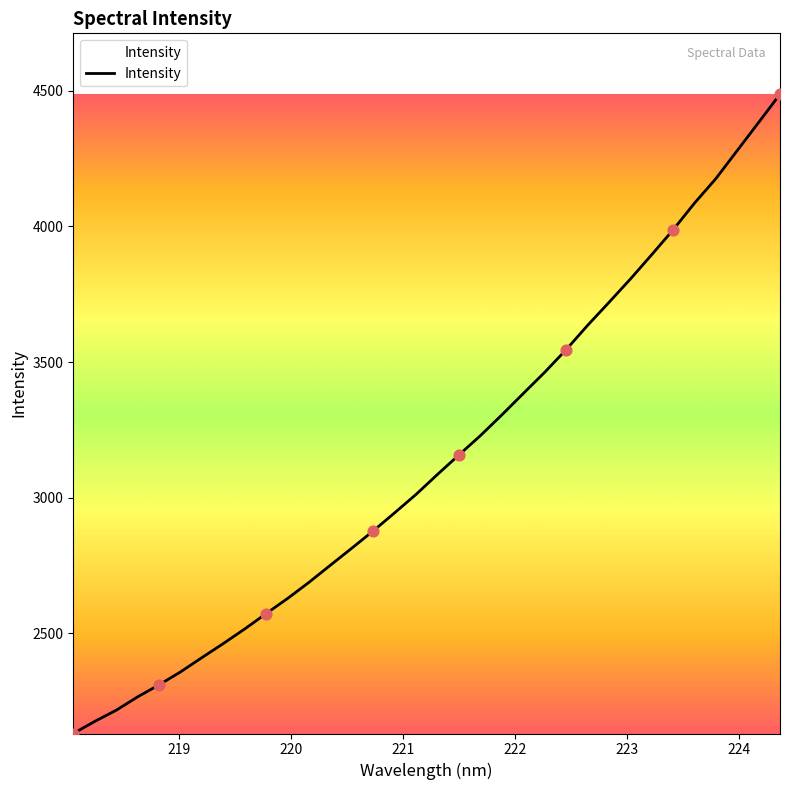

What is the difference between the maximum and minimum values?

2358.2